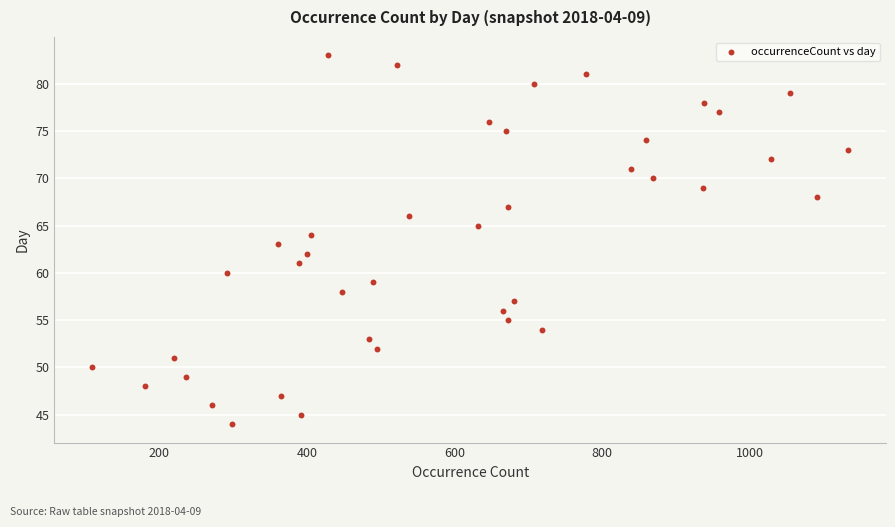

What is the range of Y values (max minus min)?

39